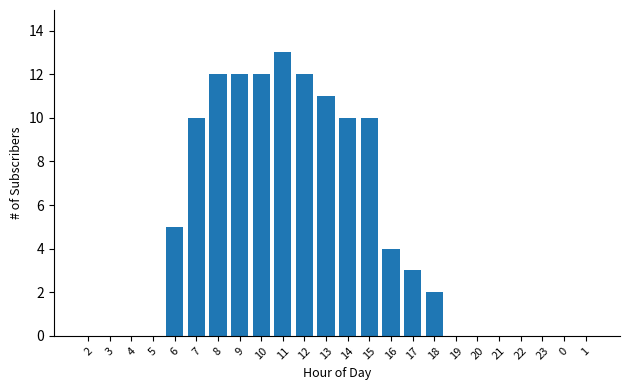

Reading left to right, what are all the values shown in this chart?

0	0	0	0	5	10	12	12	12	13	12	11	10	10	4	3	2	0	0	0	0	0	0	0